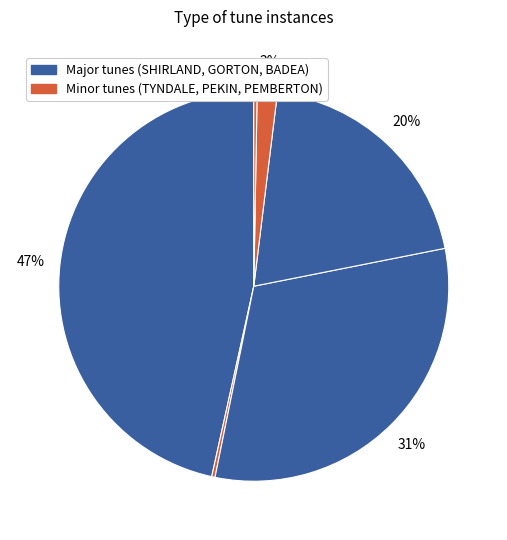

To the nearest percent, what is the difference between the largest and smallest slice percentages?

46%